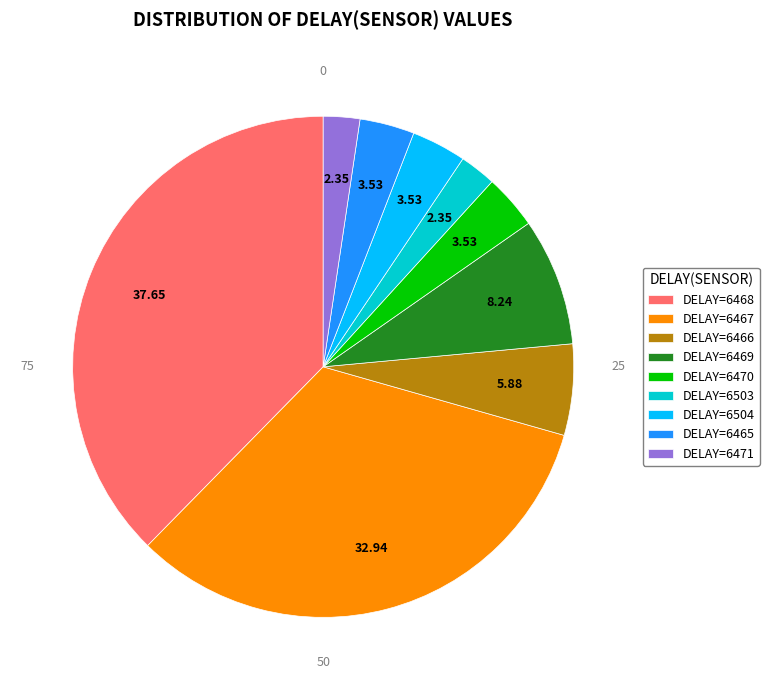

Is DELAY=6469 the majority of the pie?

No